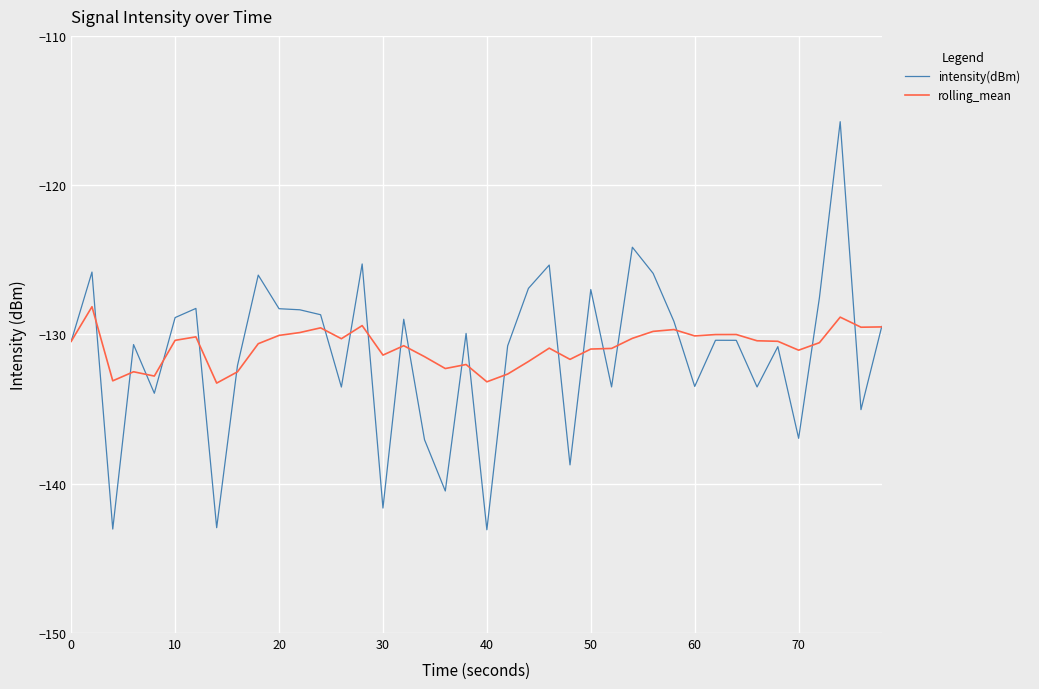

Which series has the largest range (max minus min)?

intensity(dBm)